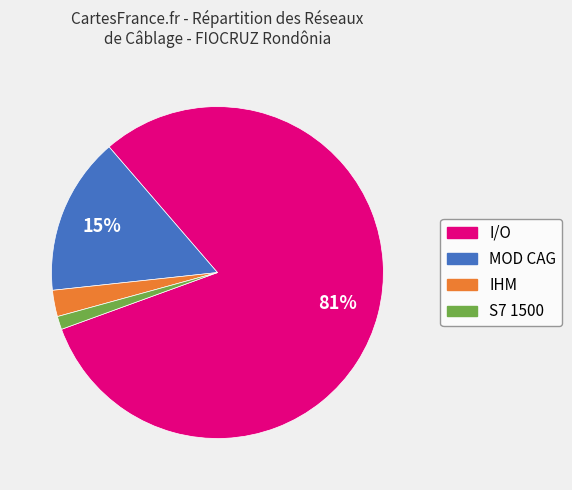

Rank the categories by value from lowest to highest.

S7 1500, IHM, MOD CAG, I/O